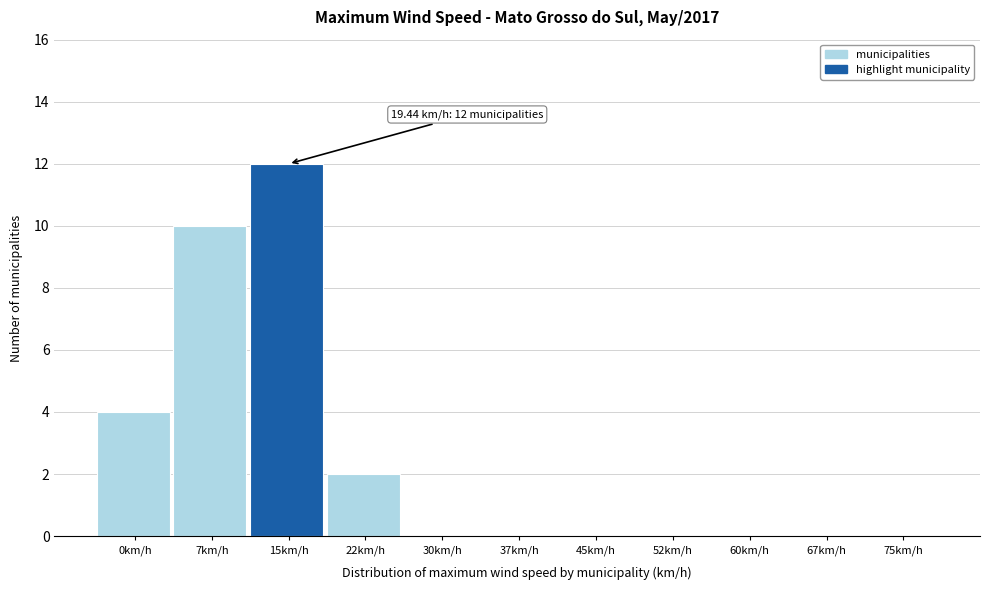

Reading right to left, what are all the values shown in this chart?

75km/h=0	67km/h=0	60km/h=0	52km/h=0	45km/h=0	37km/h=0	30km/h=0	22km/h=2	15km/h=12	7km/h=10	0km/h=4